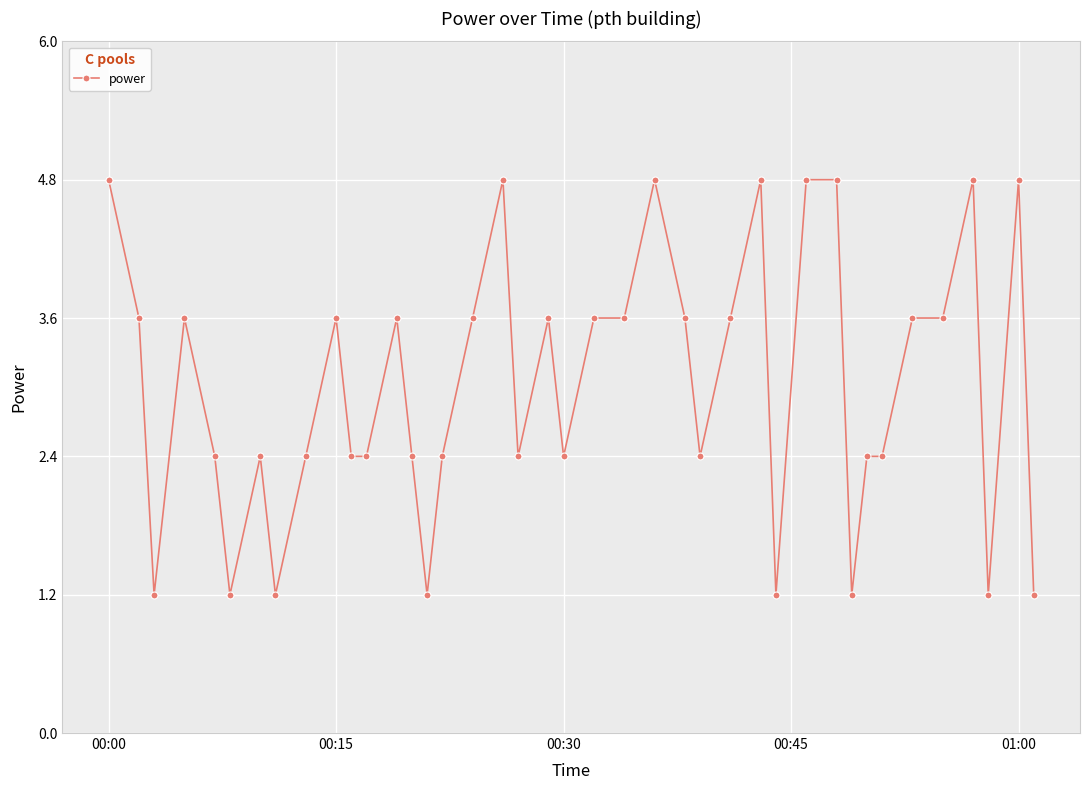

True or false: there are more than 2 points higher than both neighbors.

True